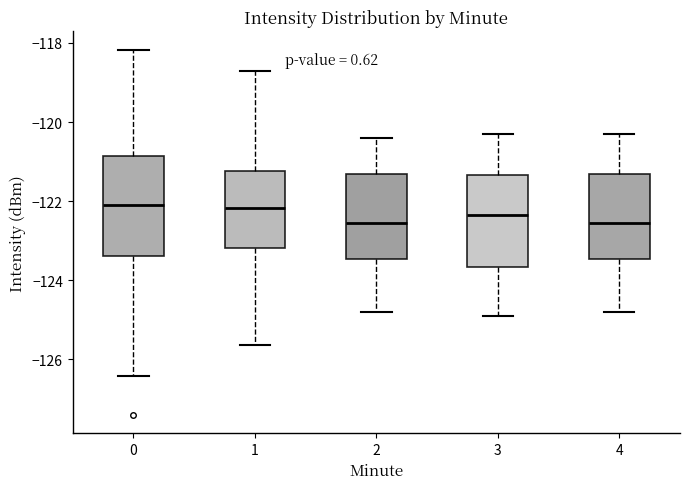

Where does the upper whisker of the box at x = 4 end on the y-axis? The values are not printed on the chart, so give them approximately, as read against the axis.

-120.2